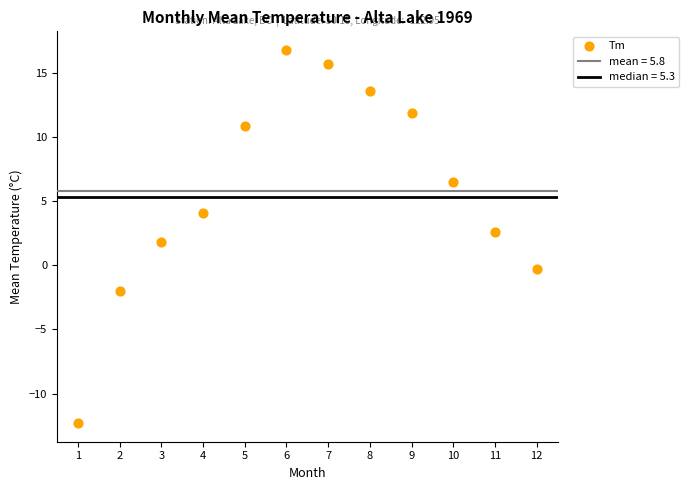

What is the average X value?

6.5